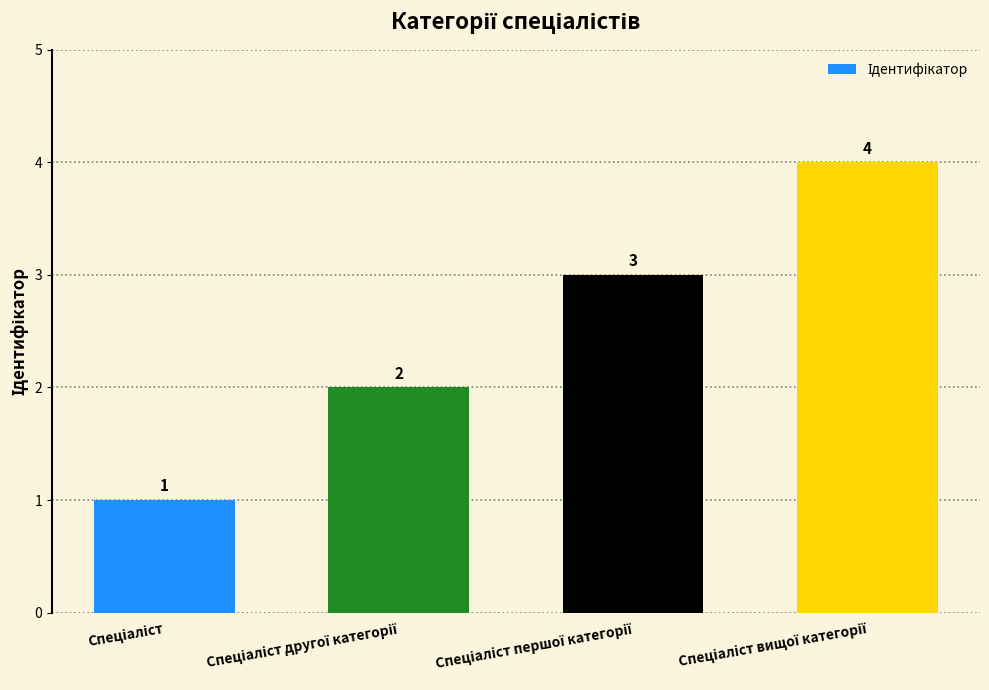

How many bars are there in total?

4